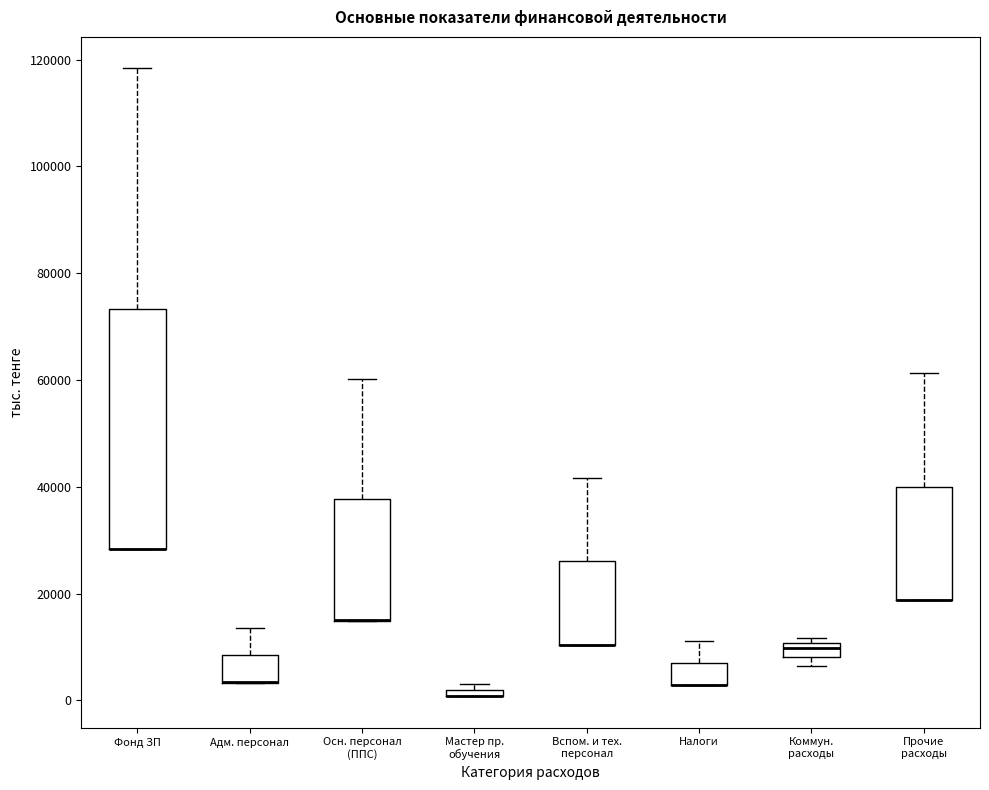

Where is the lower edge of the box for Фонд ЗП on the y-axis? The values are not printed on the chart, so give them approximately, as read against the axis.

28000